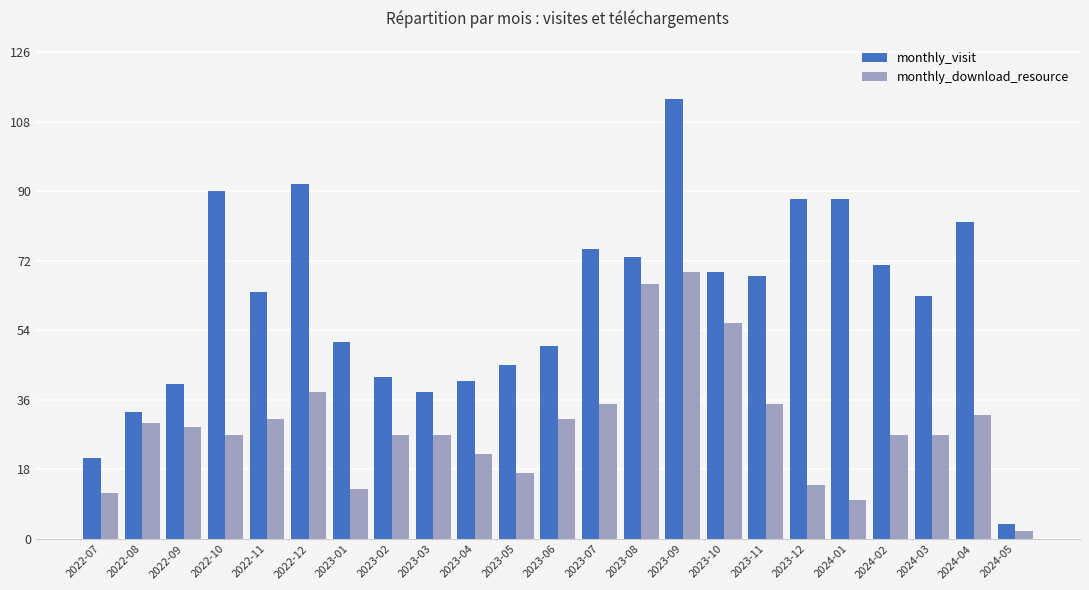

Is the value of monthly_download_resource at 2023-06 greater than the value of monthly_visit at 2023-07?

No